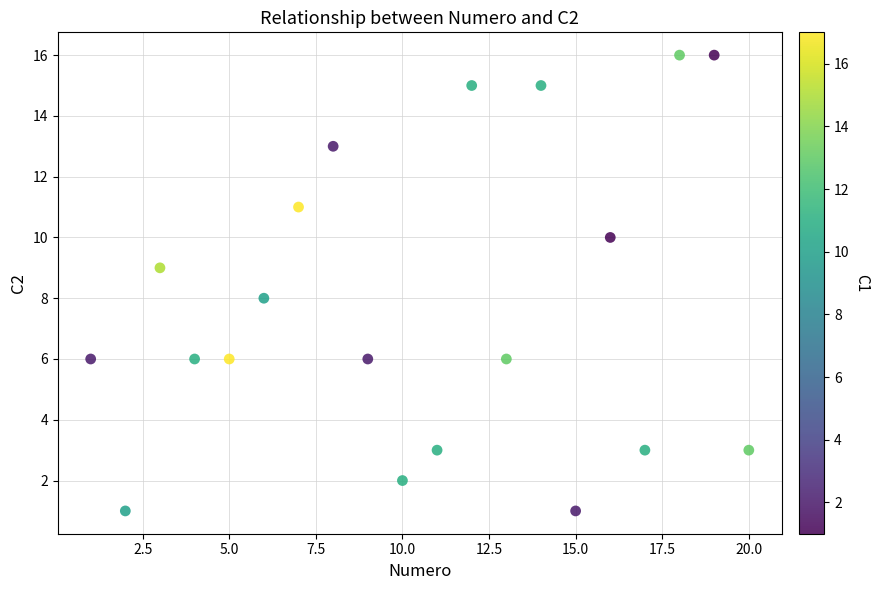

What is the range of X values (max minus min)?

19